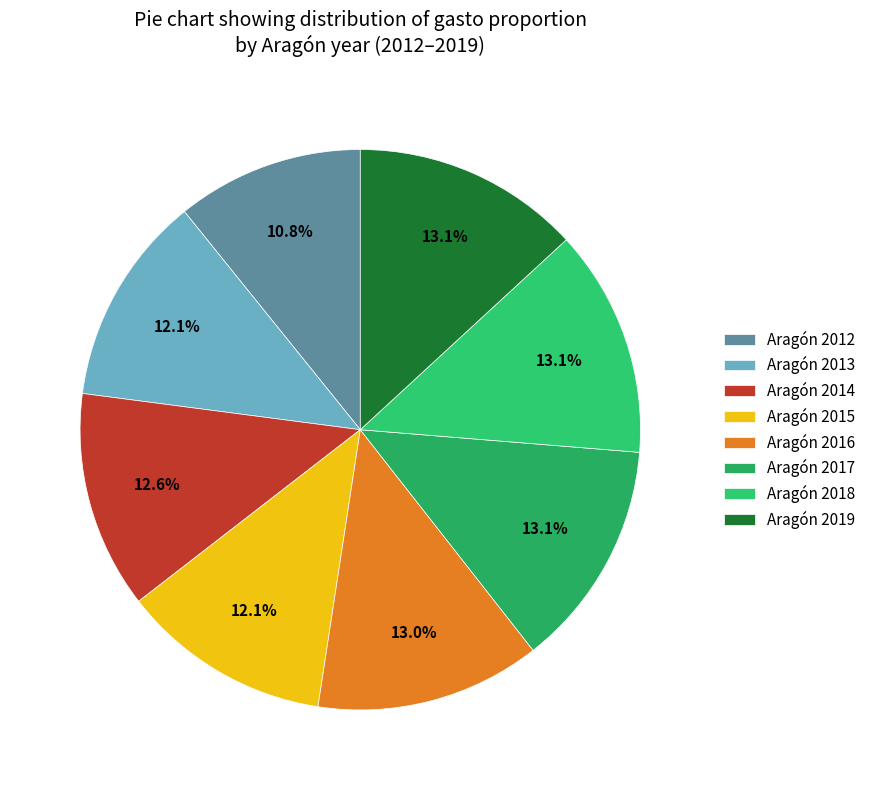

Count the number of slices in the pie.

8